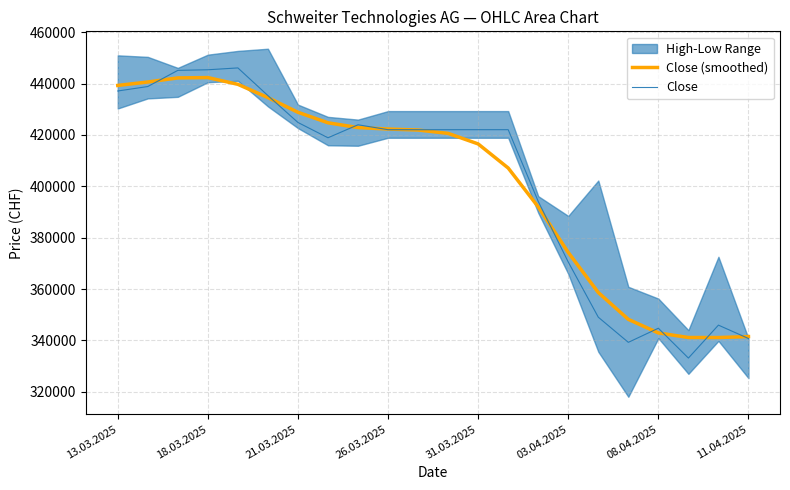

What is the maximum value for Close (smoothed)?

442350